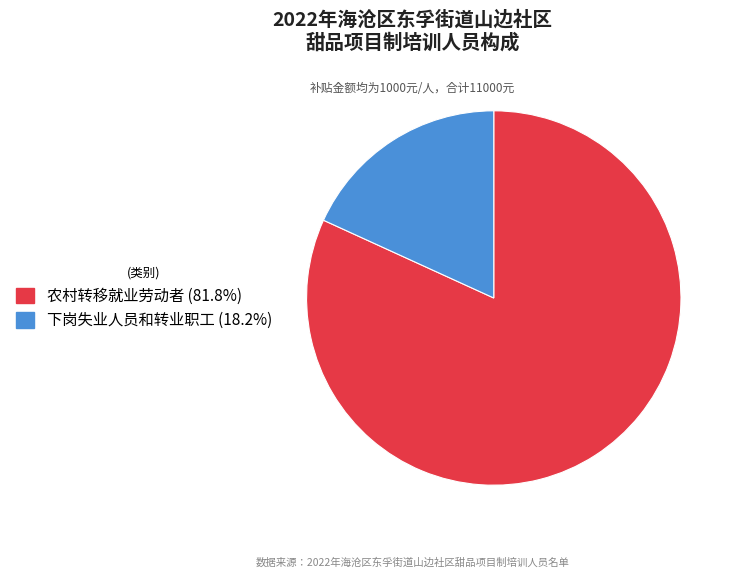

Rank the categories by value from lowest to highest.

下岗失业人员和转业职工, 农村转移就业劳动者